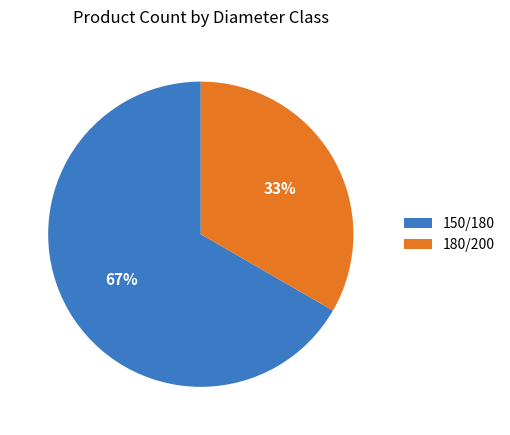

Which has a higher value, 180/200 or 150/180?

150/180